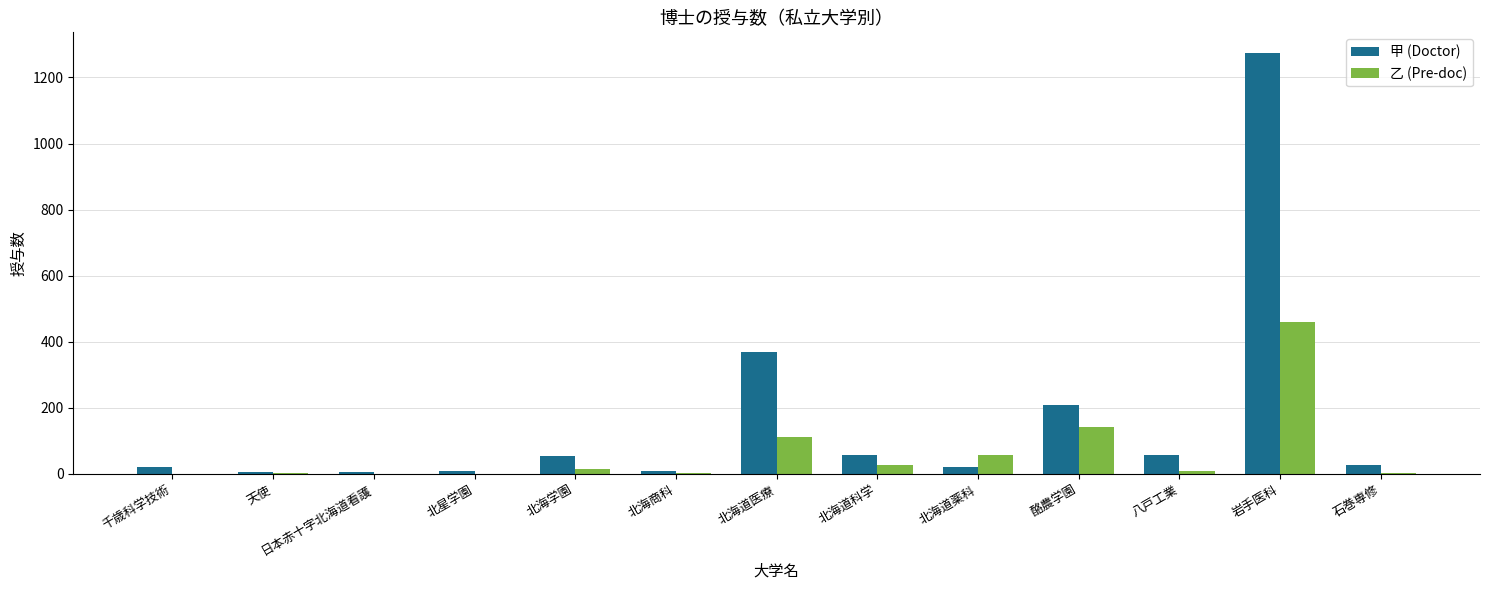

Where is 甲 (Doctor) nearest to the value 639?

北海道医療